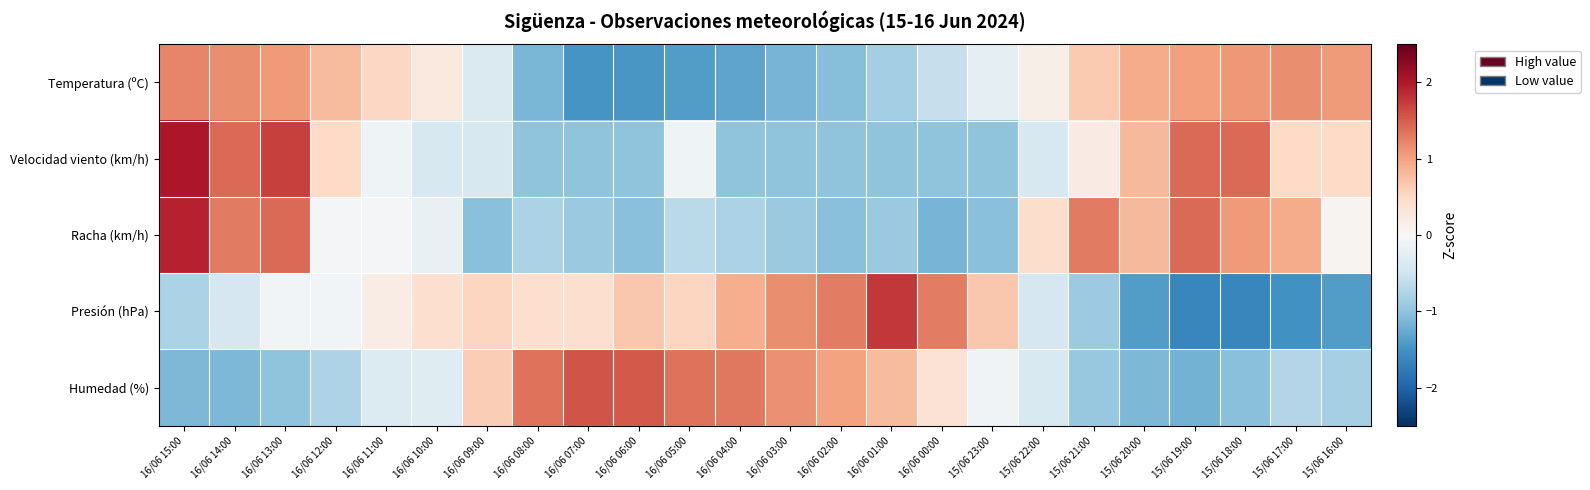

What is the smallest value displayed?

-1.6